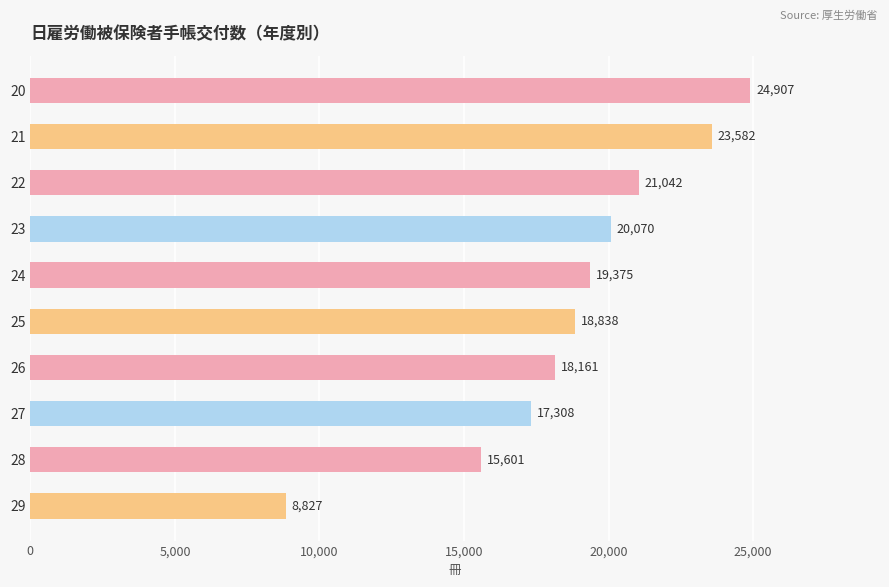

How many bars are there in total?

10